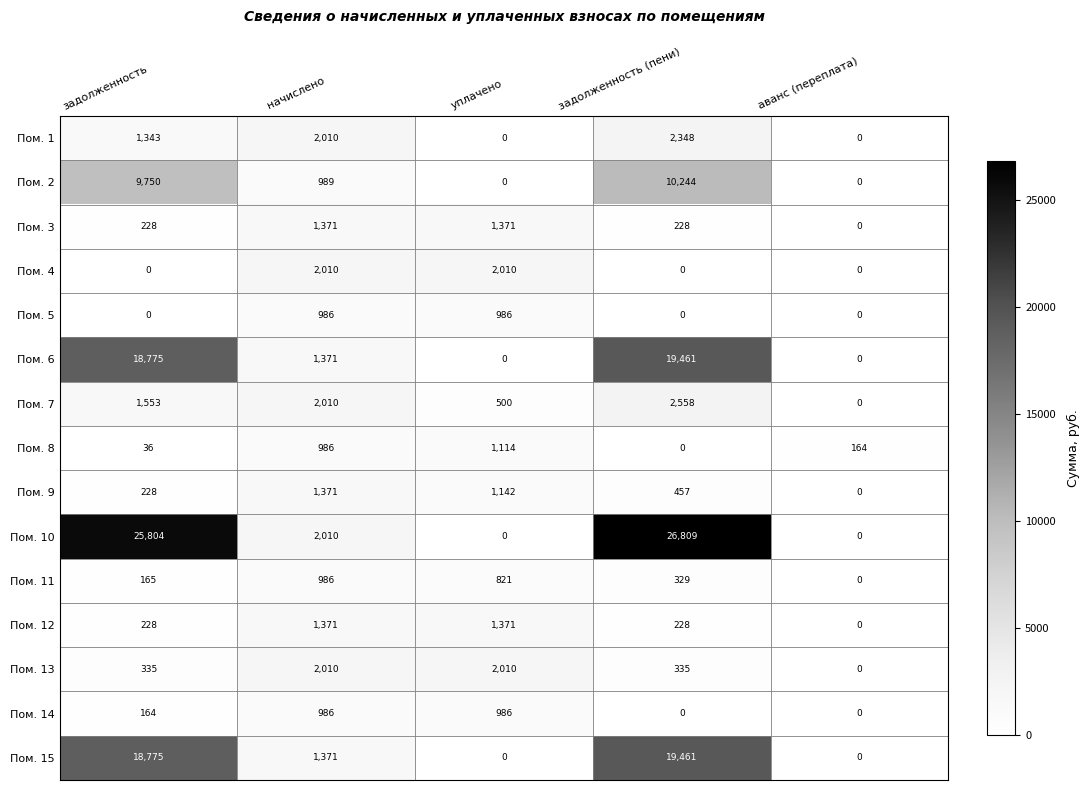

Count the number of categories in the chart.

5